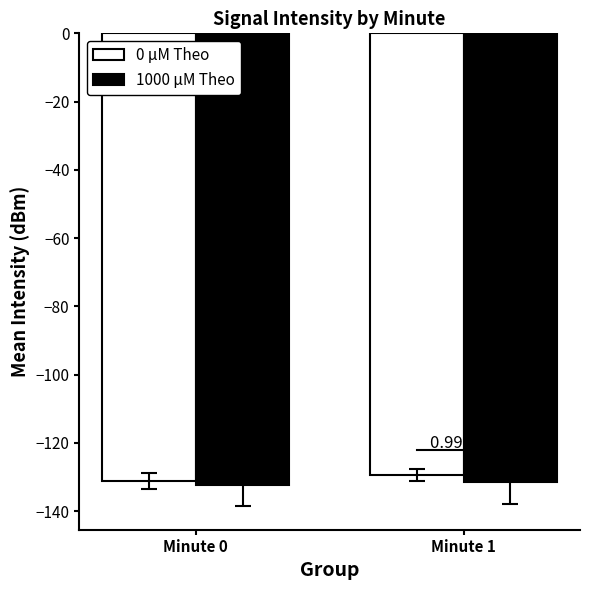

List the series in order of their overall mean, lowest first.

1000 μM Theo, 0 μM Theo